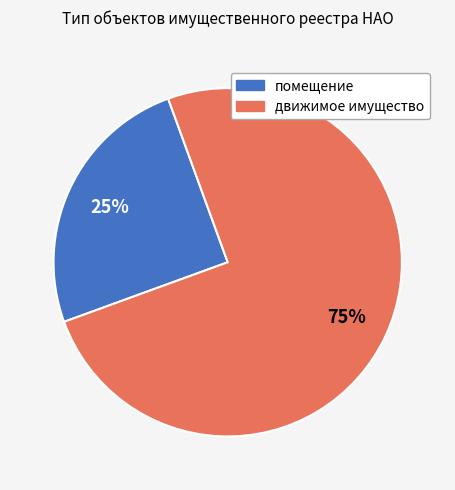

Does движимое имущество represent more than half of the total?

Yes